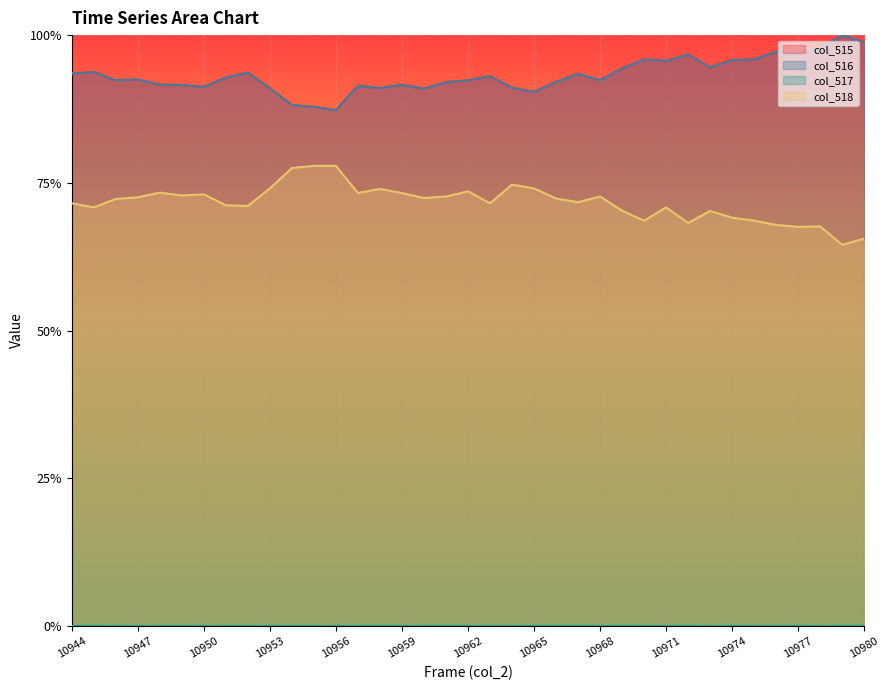

Reading left to right, transcribe all the data shown in this chart.

col_515: 10944=0.9	10945=0.9	10946=0.9	10947=0.9	10948=0.9	10949=0.9	10950=0.9	10951=0.9	10952=0.9	10953=0.9	10954=0.9	10955=0.9	10956=0.9	10957=0.9	10958=0.9	10959=0.9	10960=0.9	10961=0.9	10962=0.9	10963=0.9	10964=0.9	10965=0.9	10966=0.9	10967=0.9	10968=0.9	10969=0.9	10970=1.0	10971=1.0	10972=1.0	10973=0.9	10974=1.0	10975=1.0	10976=1.0	10977=1.0	10978=1.0	10979=1.0	10980=1.0
col_516: 10944=0.9	10945=0.9	10946=0.9	10947=0.9	10948=0.9	10949=0.9	10950=0.9	10951=0.9	10952=0.9	10953=0.9	10954=0.9	10955=0.9	10956=0.9	10957=0.9	10958=0.9	10959=0.9	10960=0.9	10961=0.9	10962=0.9	10963=0.9	10964=0.9	10965=0.9	10966=0.9	10967=0.9	10968=0.9	10969=0.9	10970=1.0	10971=1.0	10972=1.0	10973=0.9	10974=1.0	10975=1.0	10976=1.0	10977=1.0	10978=1.0	10979=1.0	10980=1.0
col_517: 10944=0.0	10945=0.0	10946=0.0	10947=0.0	10948=0.0	10949=0.0	10950=0.0	10951=0.0	10952=0.0	10953=0.0	10954=0.0	10955=0.0	10956=0.0	10957=0.0	10958=0.0	10959=0.0	10960=0.0	10961=0.0	10962=0.0	10963=0.0	10964=0.0	10965=0.0	10966=0.0	10967=0.0	10968=0.0	10969=0.0	10970=0.0	10971=0.0	10972=0.0	10973=0.0	10974=0.0	10975=0.0	10976=0.0	10977=0.0	10978=0.0	10979=0.0	10980=0.0
col_518: 10944=0.7	10945=0.7	10946=0.7	10947=0.7	10948=0.7	10949=0.7	10950=0.7	10951=0.7	10952=0.7	10953=0.7	10954=0.8	10955=0.8	10956=0.8	10957=0.7	10958=0.7	10959=0.7	10960=0.7	10961=0.7	10962=0.7	10963=0.7	10964=0.7	10965=0.7	10966=0.7	10967=0.7	10968=0.7	10969=0.7	10970=0.7	10971=0.7	10972=0.7	10973=0.7	10974=0.7	10975=0.7	10976=0.7	10977=0.7	10978=0.7	10979=0.6	10980=0.7